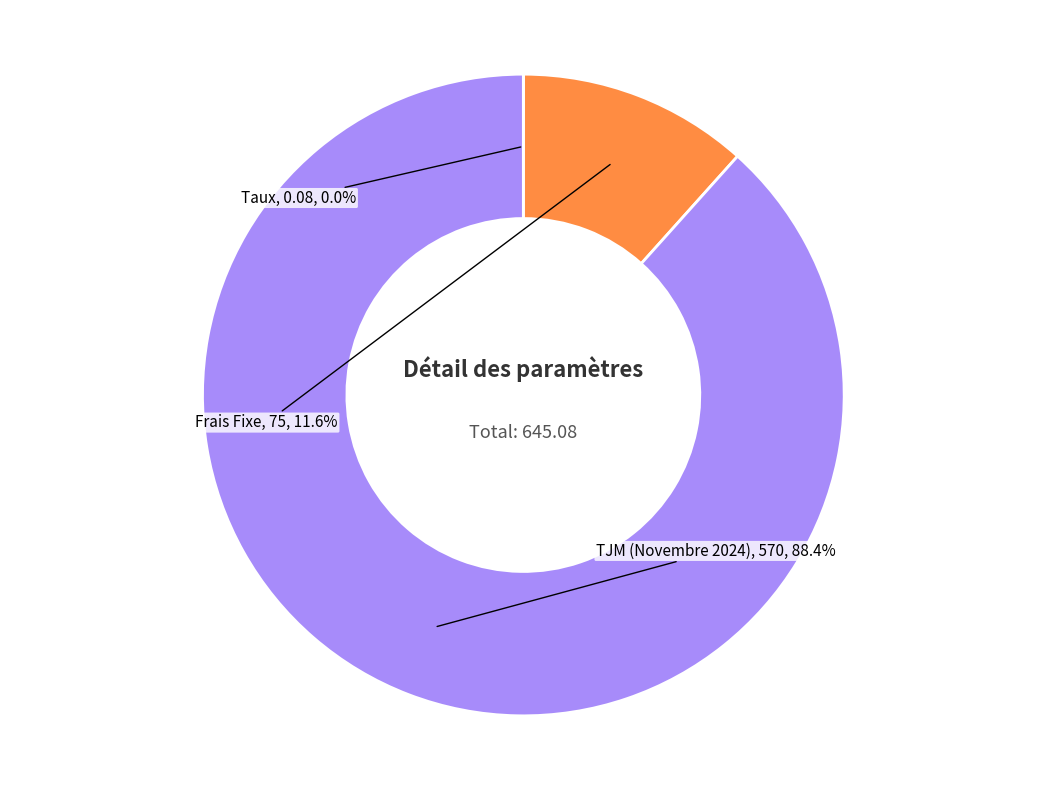

Is there a majority slice in this chart?

Yes